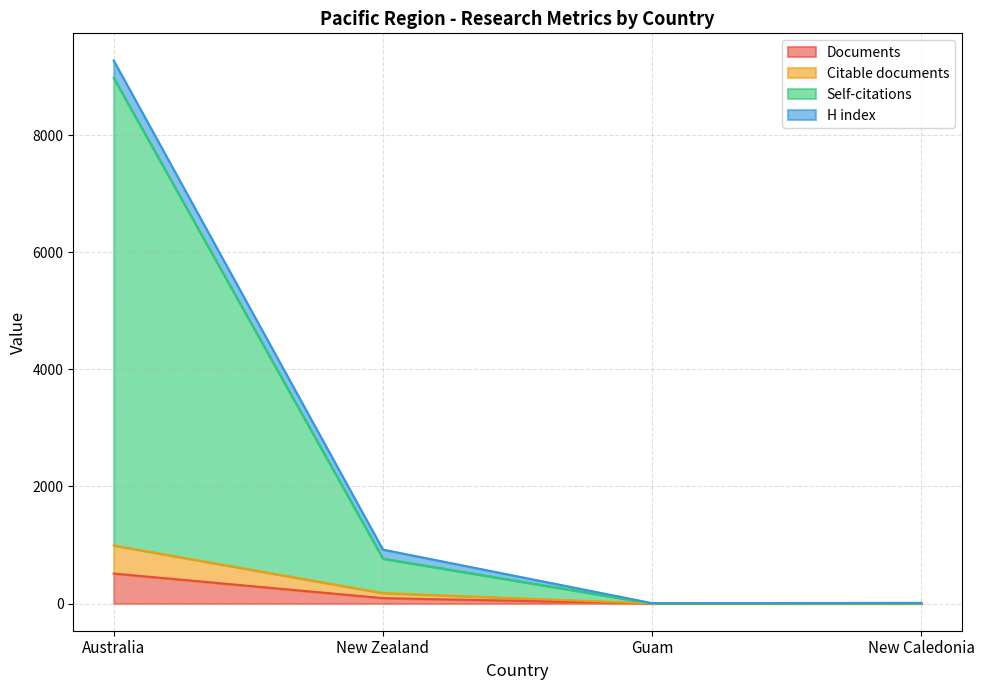

At which category is the sum across all series the highest?

Australia